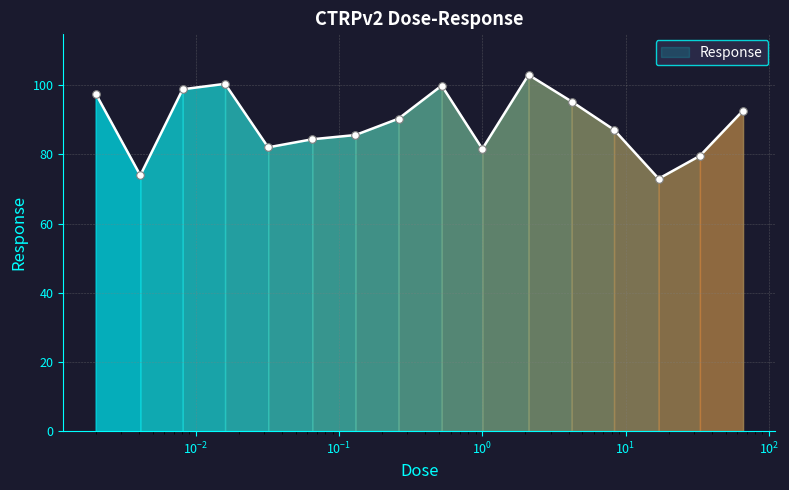

What is the greatest value displayed?

103.0